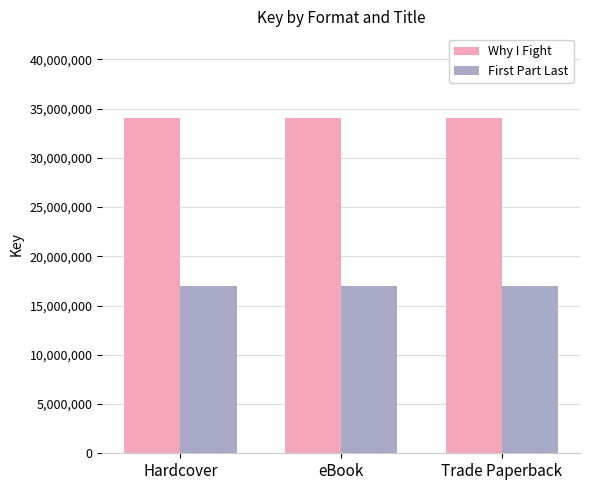

What is the smallest value displayed?

17032280